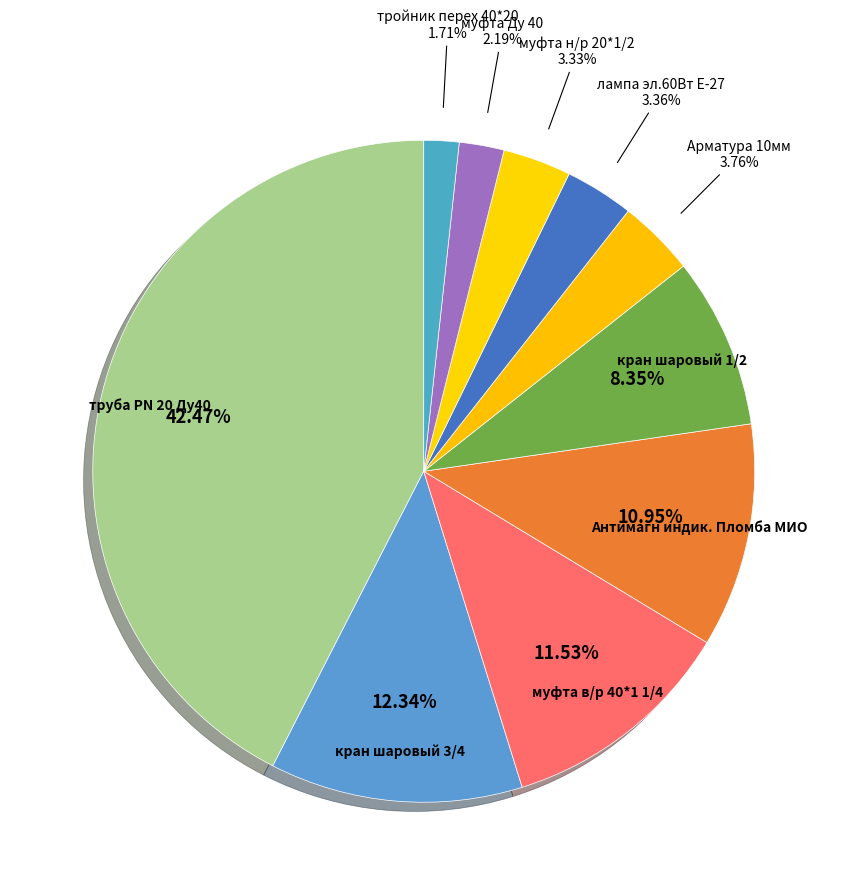

How many segments does this pie chart have?

10